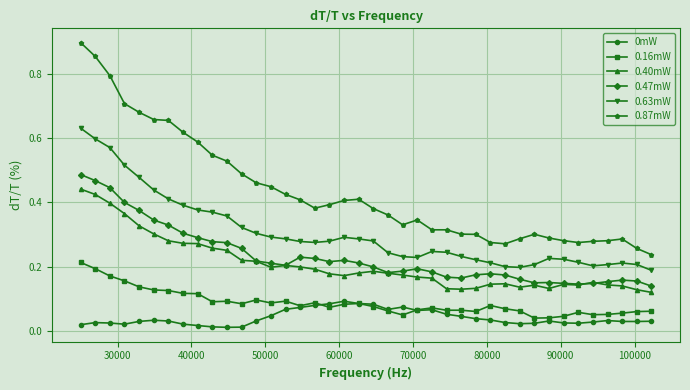

Which series has the widest spread of values?

0.87mW